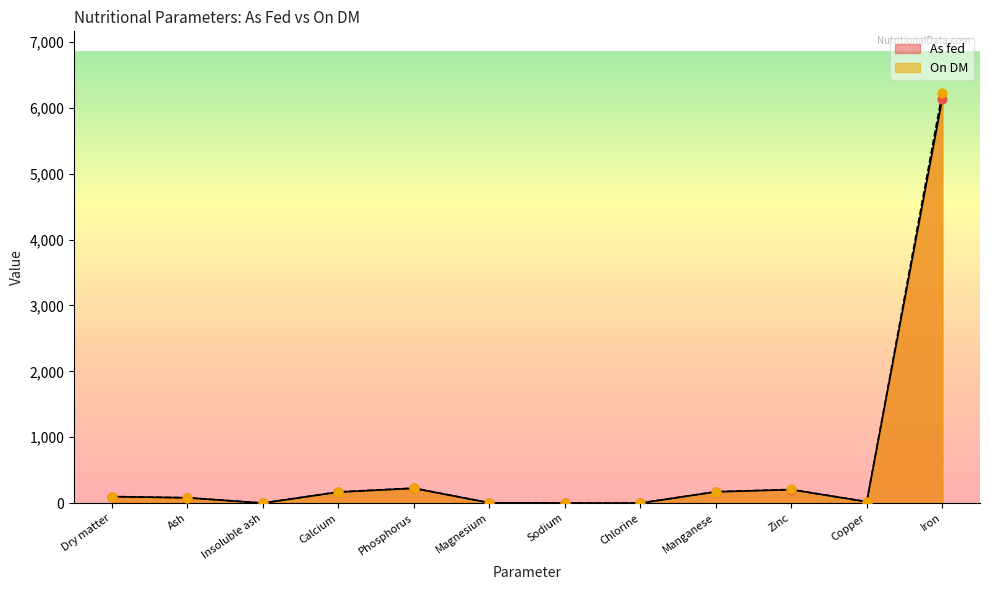

What is the total value across all series at Copper?

42.0